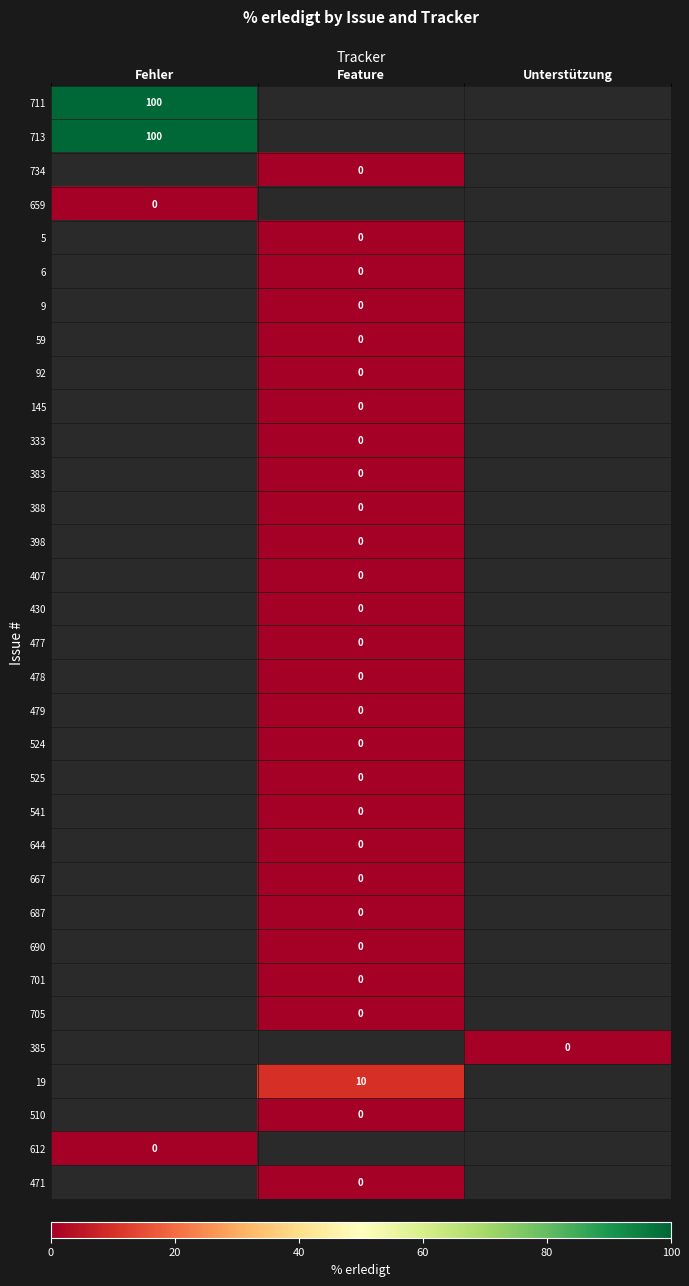

Which has a higher value, Unterstützung or Feature?

Feature